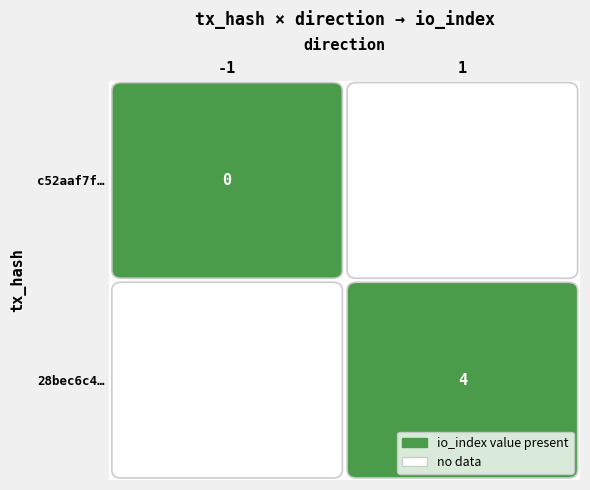

Which series changed the most between direction and io_index?

28bec6c4…